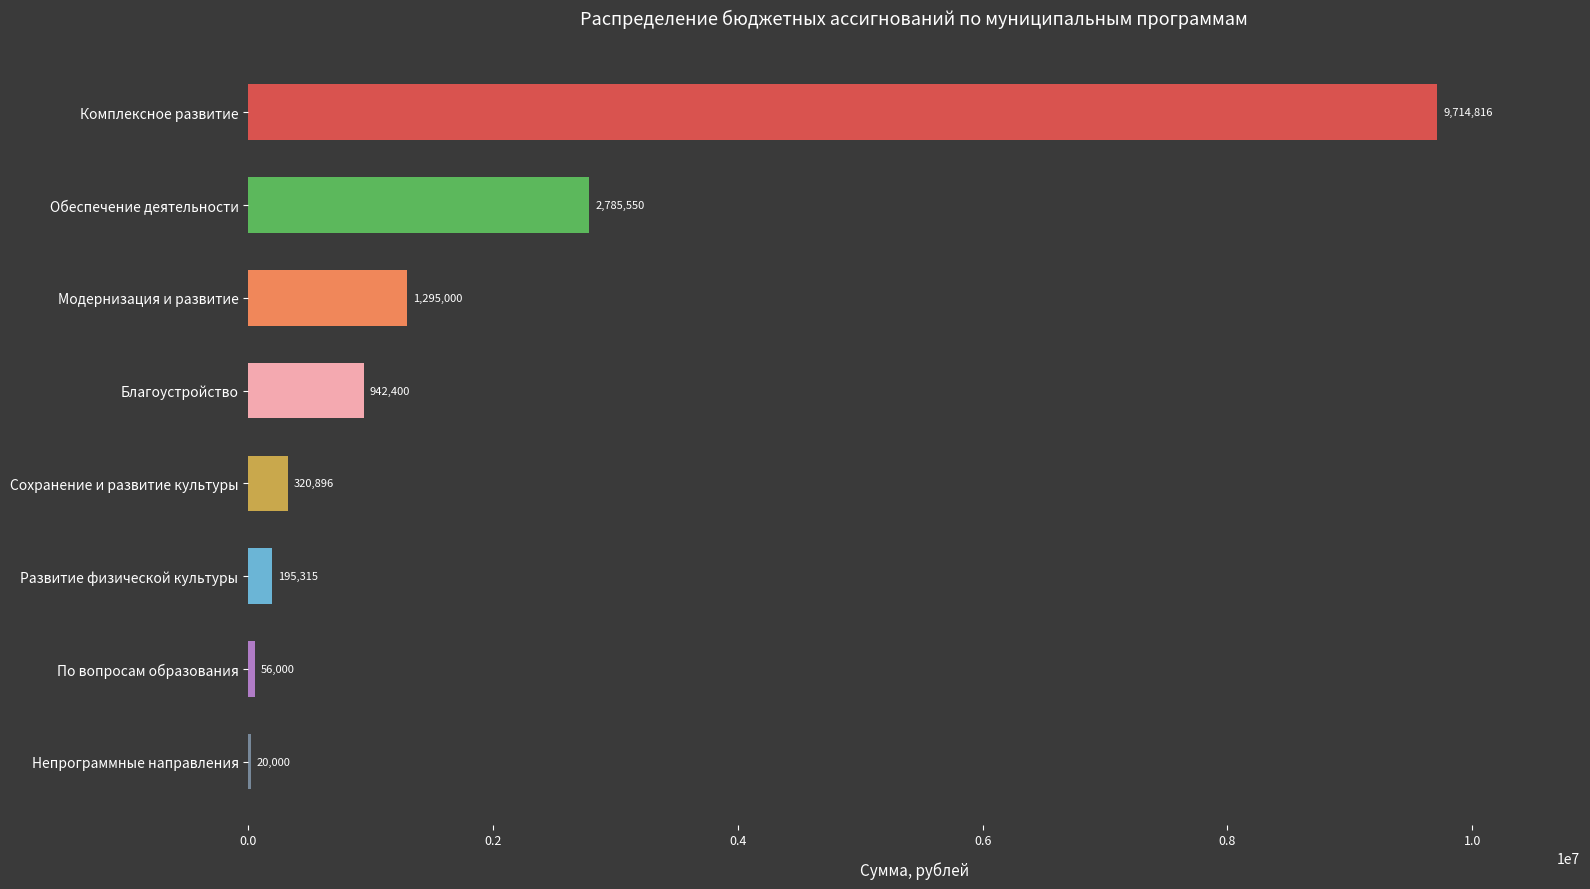

Approximately how many times larger is the value at Сохранение и развитие культуры compared to По вопросам образования?

5.7